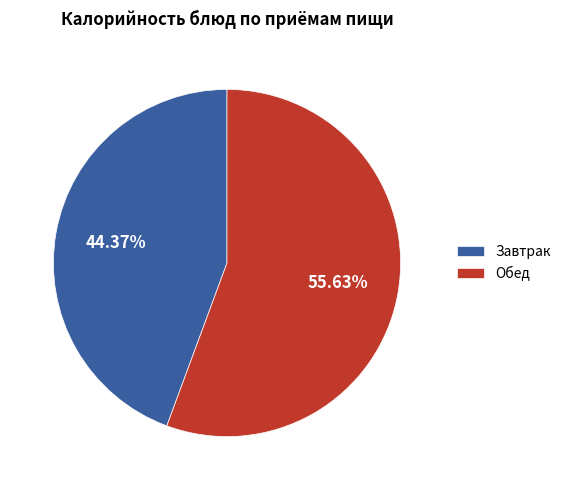

Is there a majority slice in this chart?

Yes